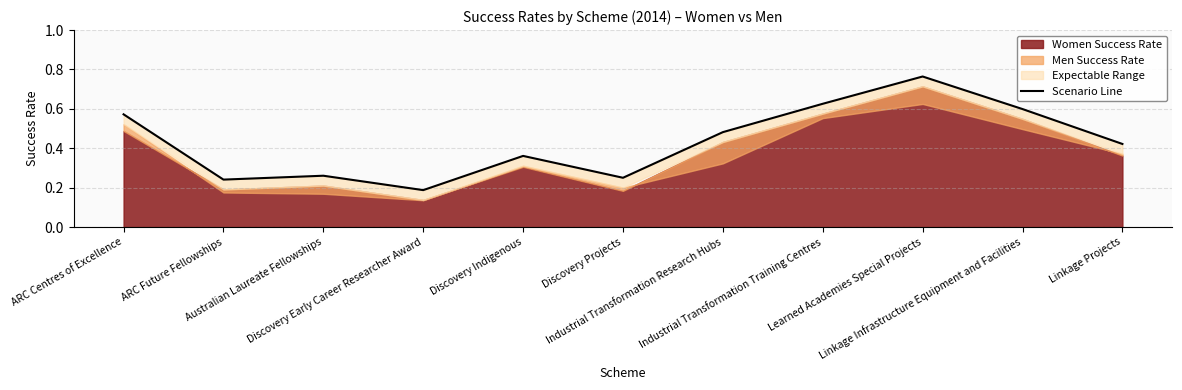

Reading left to right, list all the values displayed in this chart.

ARC Centres of Excellence=0.6	ARC Future Fellowships=0.2	Australian Laureate Fellowships=0.3	Discovery Early Career Researcher Award=0.2	Discovery Indigenous=0.4	Discovery Projects=0.3	Industrial Transformation Research Hubs=0.5	Industrial Transformation Training Centres=0.6	Learned Academies Special Projects=0.8	Linkage Infrastructure Equipment and Facilities=0.6	Linkage Projects=0.4